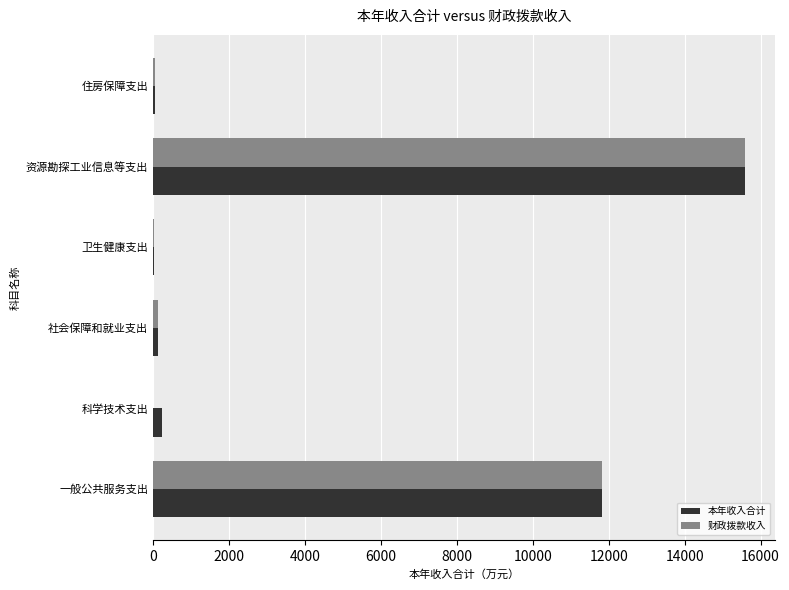

The 本年收入合计 series shows 11832.6 at 一般公共服务支出. True or false?

True